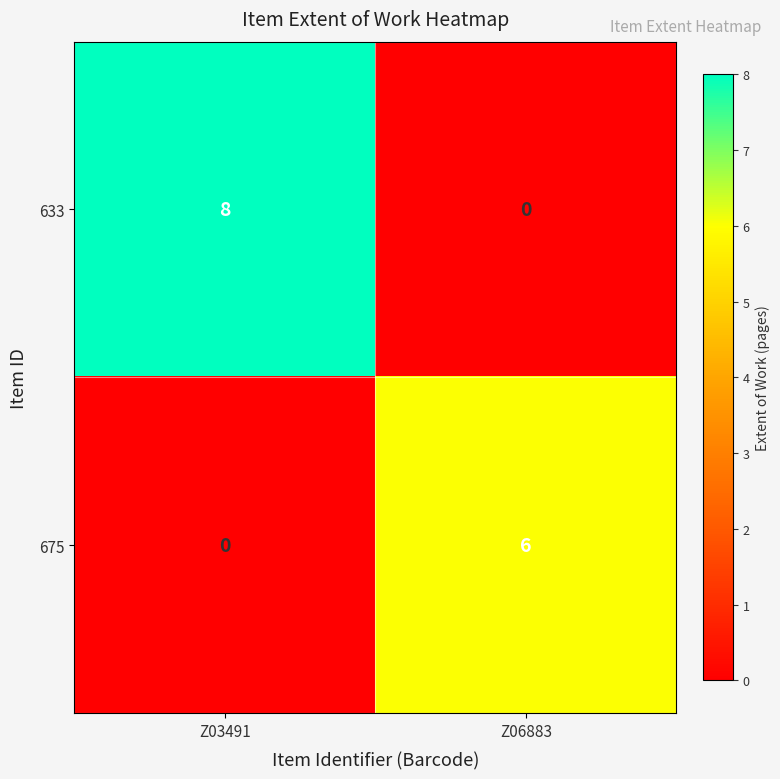

What is the spread (max minus min) of values at Z03491?

8